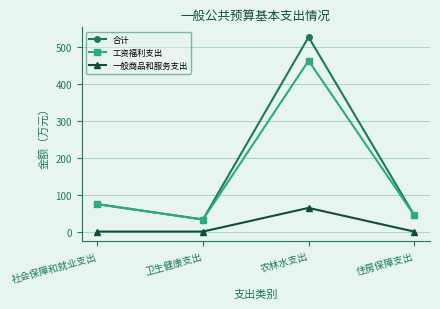

How many data points in 一般商品和服务支出 are above 0?

1